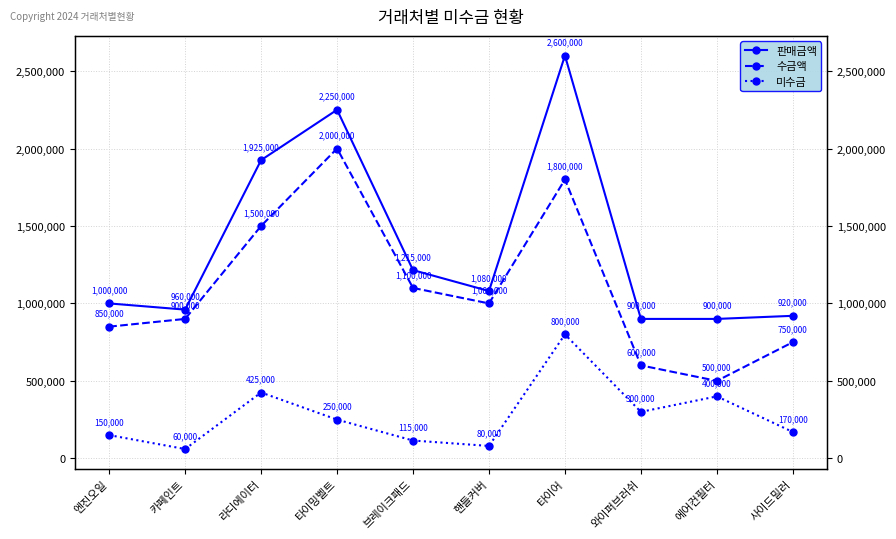

Where is 판매금액 nearest to the value 1750000?

라디에이터